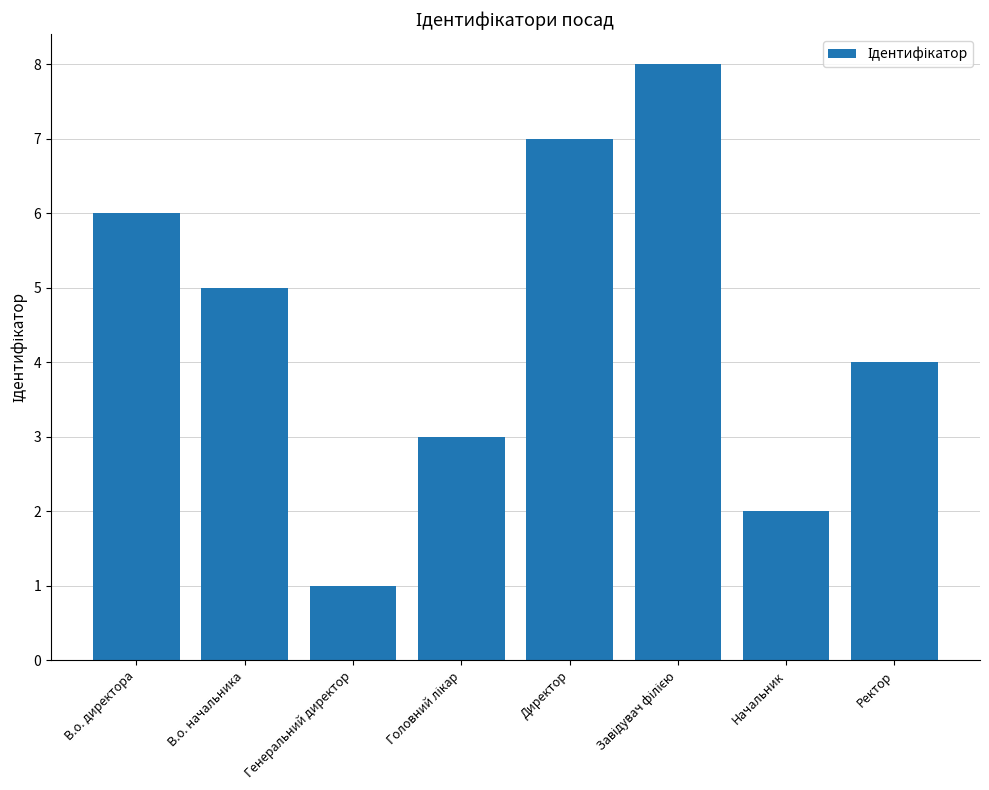

How many categories are shown in the chart?

8